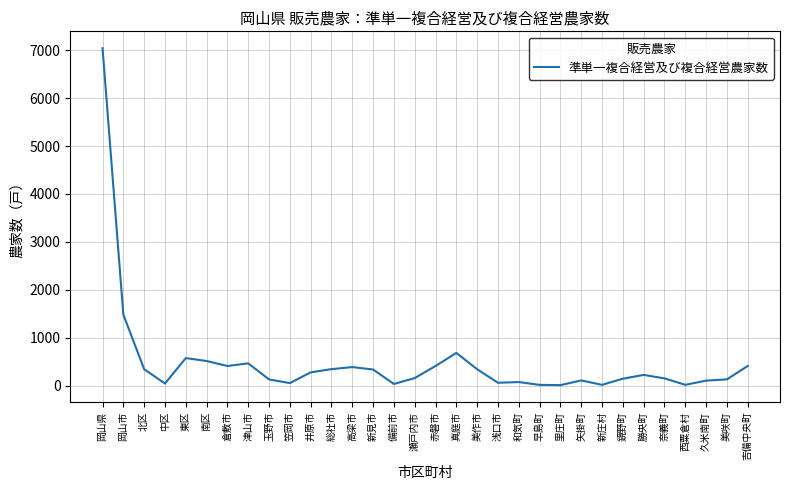

Approximately how many times larger is the value at 東区 compared to 勝央町?

2.6